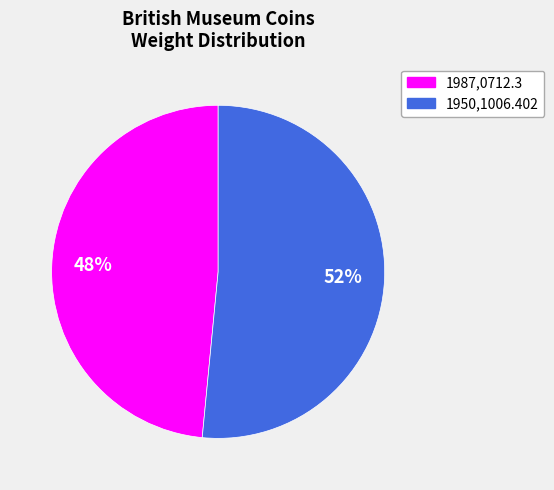

Count the number of slices in the pie.

2